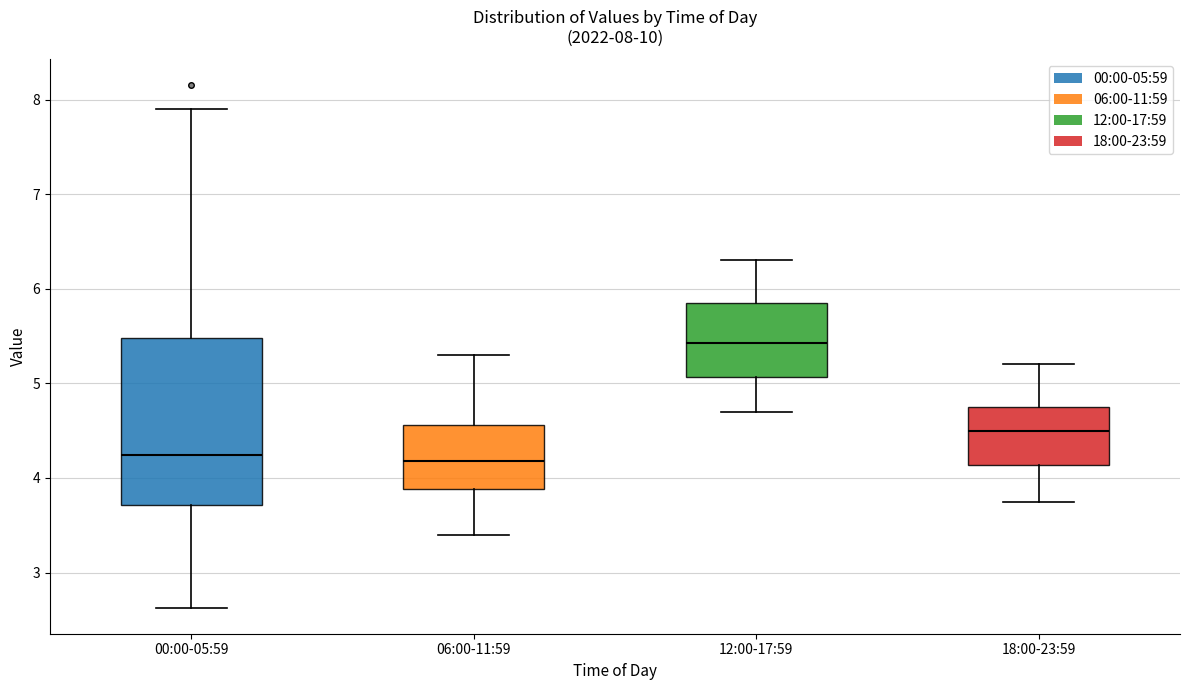

Which box has the highest median line?

12:00-17:59